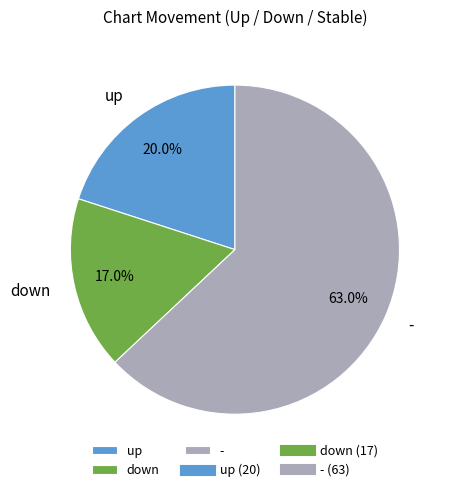

What is the largest slice in the pie chart?

-